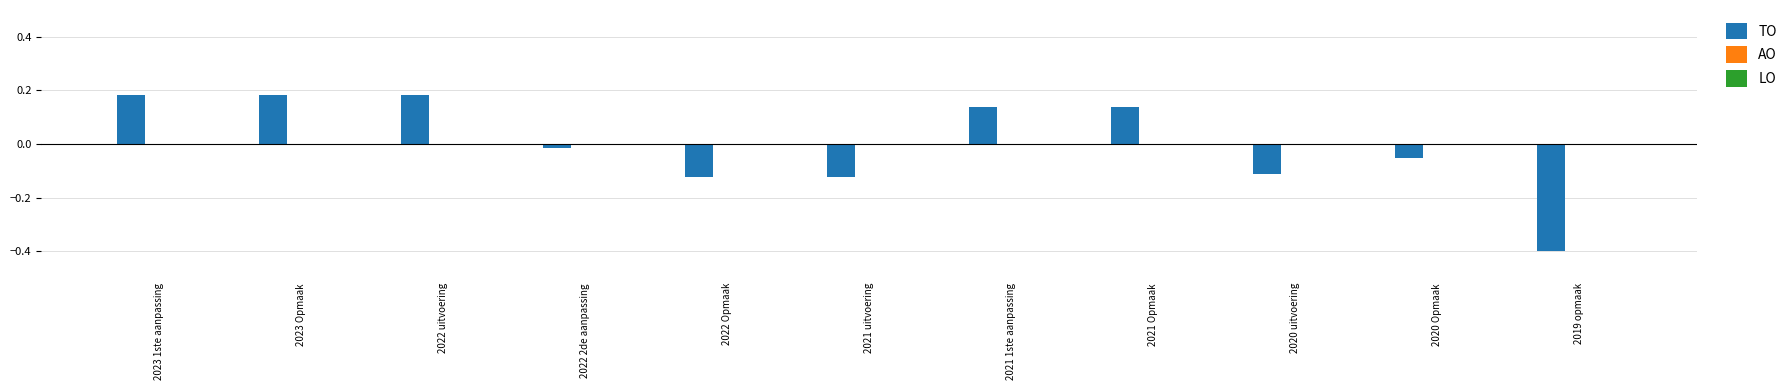

What is the difference between the second highest and minimum values?

0.6